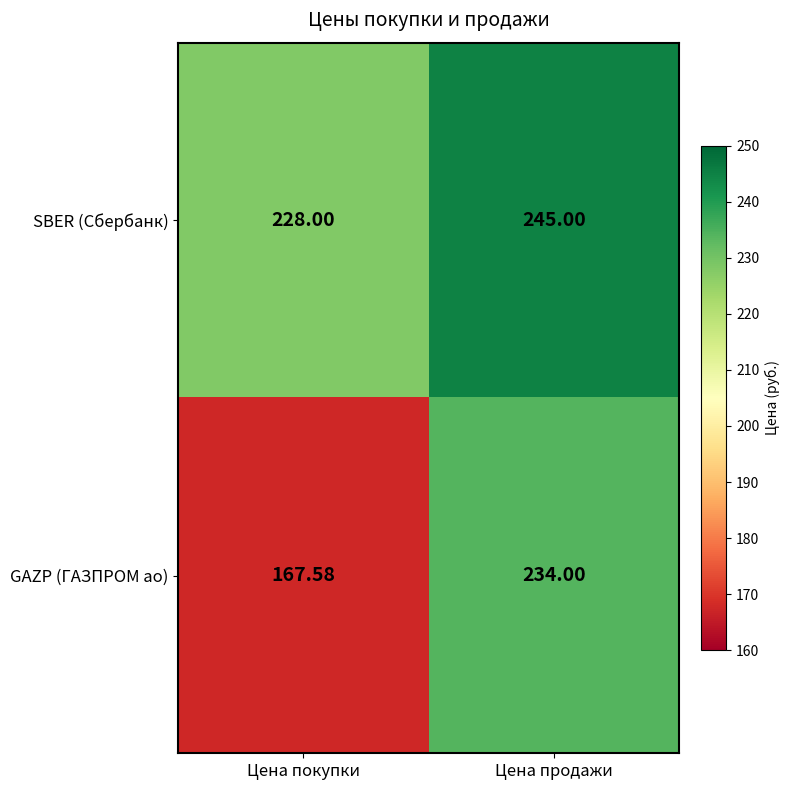

At which category is the sum across all series the highest?

Цена продажи